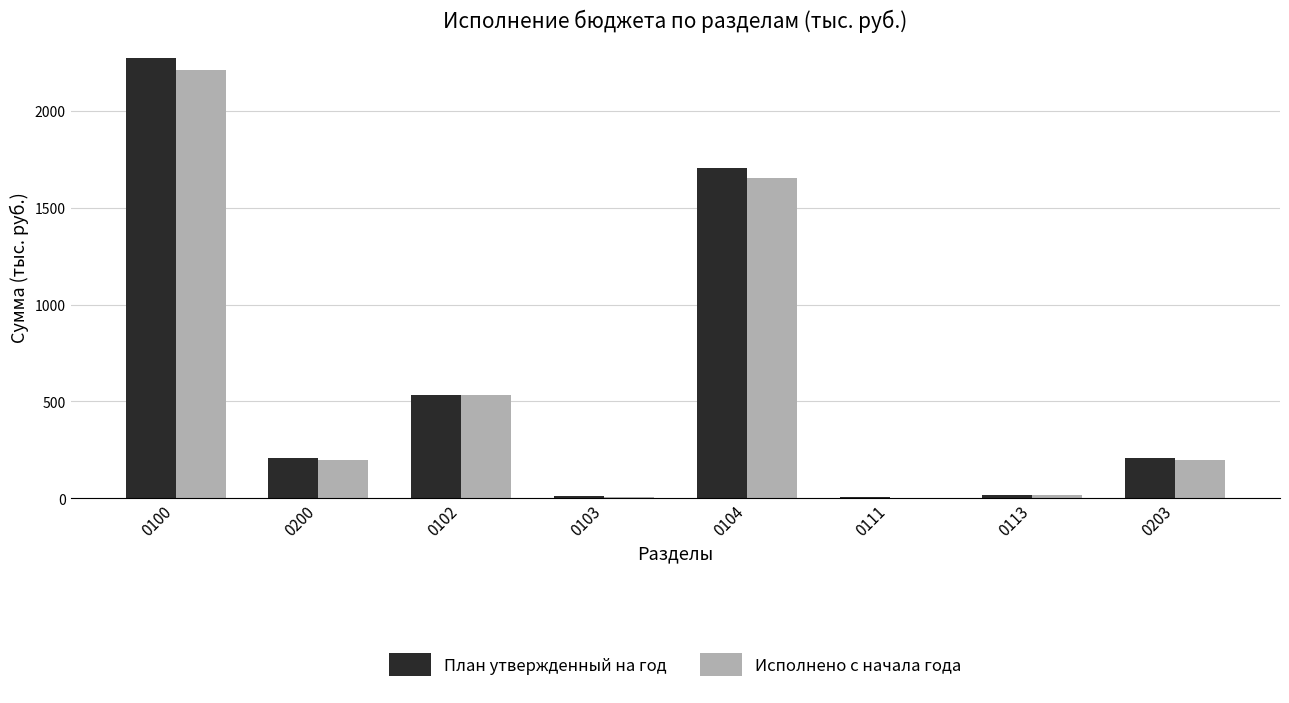

Is it true that План утвержденный на год equals 19.0 at 0113?

True